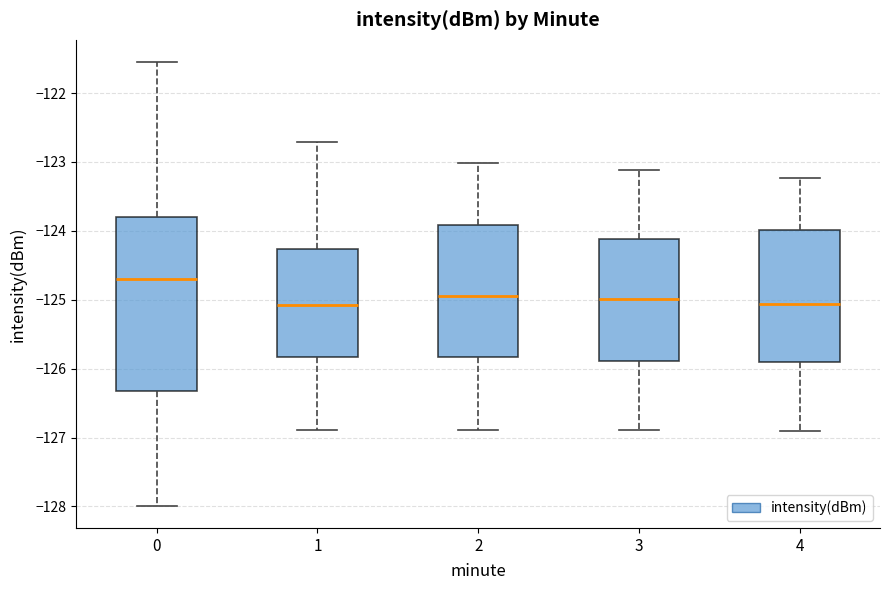

Reading left to right, read every box against the y-axis: the position of its median line, the range the box covers, and the ends of its whiskers. The values are not printed on the chart, so give them approximately, as read against the axis.

0: median -124.7, box -126.3 to -123.8, whiskers -128.0 to -121.6
1: median -125.1, box -125.8 to -124.3, whiskers -126.9 to -122.7
2: median -125.0, box -125.8 to -123.9, whiskers -126.9 to -123.0
3: median -125.0, box -125.9 to -124.1, whiskers -126.9 to -123.1
4: median -125.1, box -125.9 to -124.0, whiskers -126.9 to -123.2